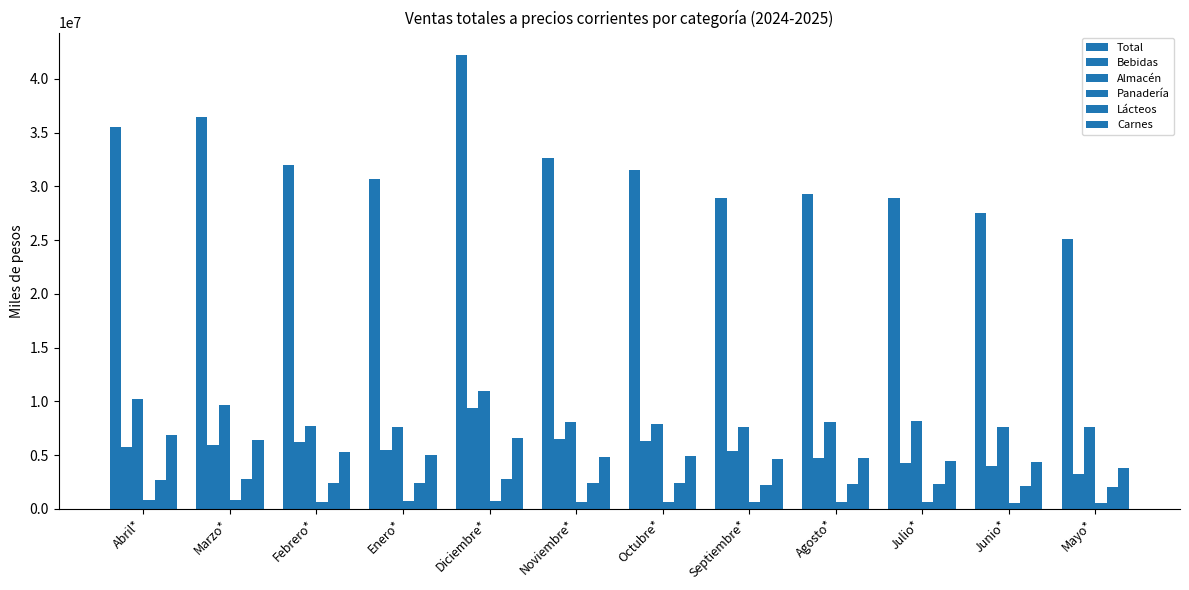

Reading left to right, what are all the values shown in this chart?

Total: 35491702.7	36421275.6	31984503.5	30682252.5	42195192.7	32633963.7	31527210.7	28885138.7	29313167.0	28898175.1	27548278.4	25121299.9
Bebidas: 5793703.8	5984122.1	6204793.8	5446231.9	9408716.0	6505386.4	6299857.1	5349125.3	4769037.0	4293034.2	4032452.3	3248743.2
Almacén: 10184781.4	9654483.1	7737945.3	7649639.0	10923857.2	8079420.1	7856798.9	7636150.9	8095954.8	8196528.0	7647251.1	7657182.7
Panadería: 805283.6	790301.1	680969.6	687662.8	760203.4	650421.3	648213.9	611193.1	646971.8	660538.0	588504.6	540812.2
Lácteos: 2638438.4	2779235.6	2431363.9	2399451.6	2757468.3	2402048.7	2401618.3	2190944.0	2316749.9	2323459.6	2128624.9	2023343.7
Carnes: 6884286.5	6390431.5	5331319.9	4995255.2	6577547.4	4849683.7	4903921.7	4639508.5	4738225.0	4470704.0	4349950.1	3781178.5